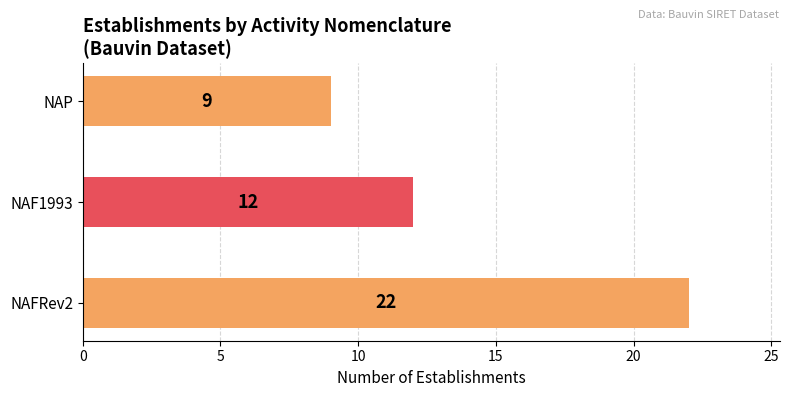

What is the change in value from NAF1993 to NAP?

-3